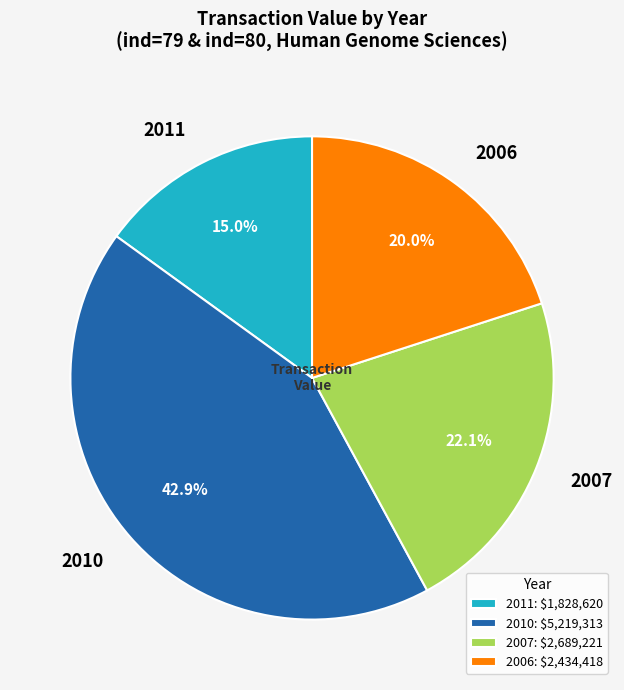

What portion of the pie excludes 2007?

77.9%